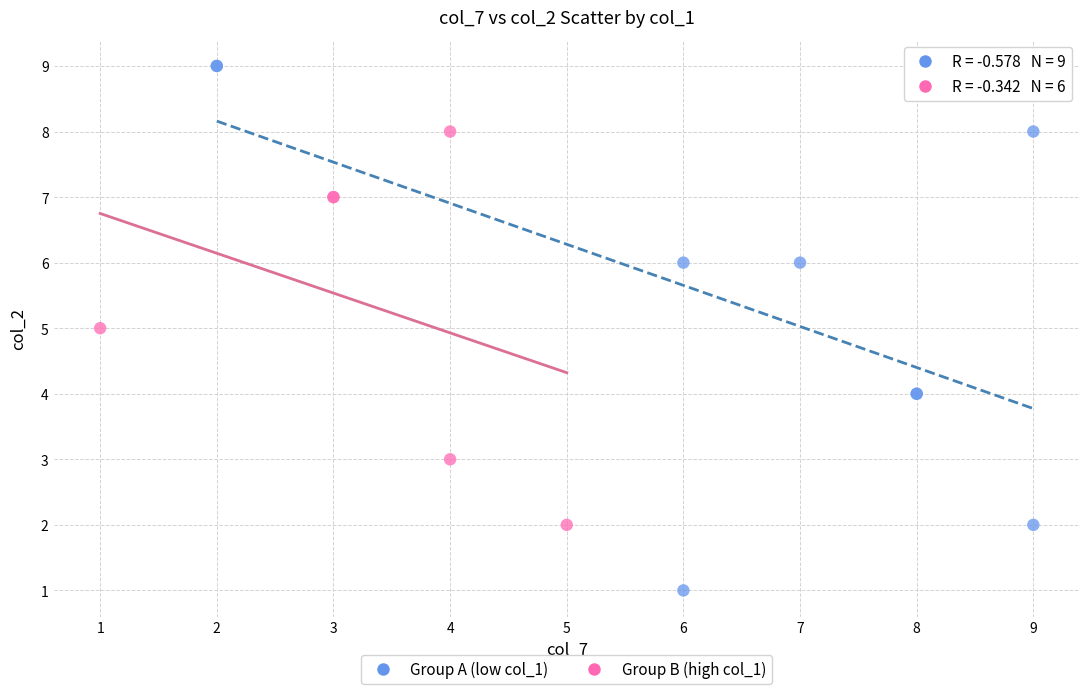

Which series reaches the maximum Y coordinate?

Group A (low col_1)